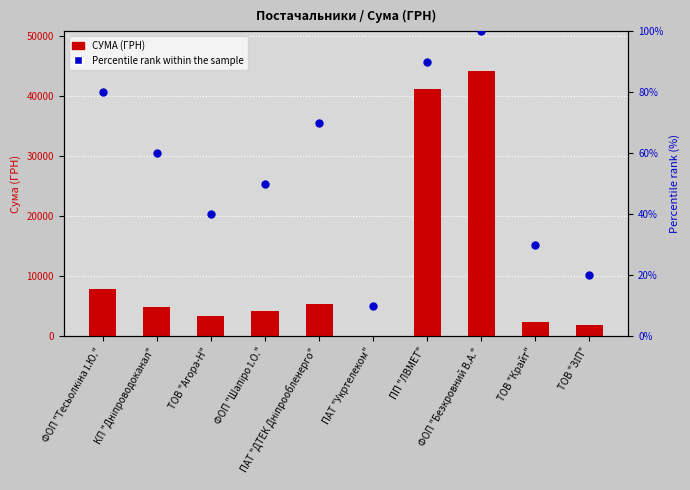

Which series has the largest total across all categories?

СУМА (ГРН)